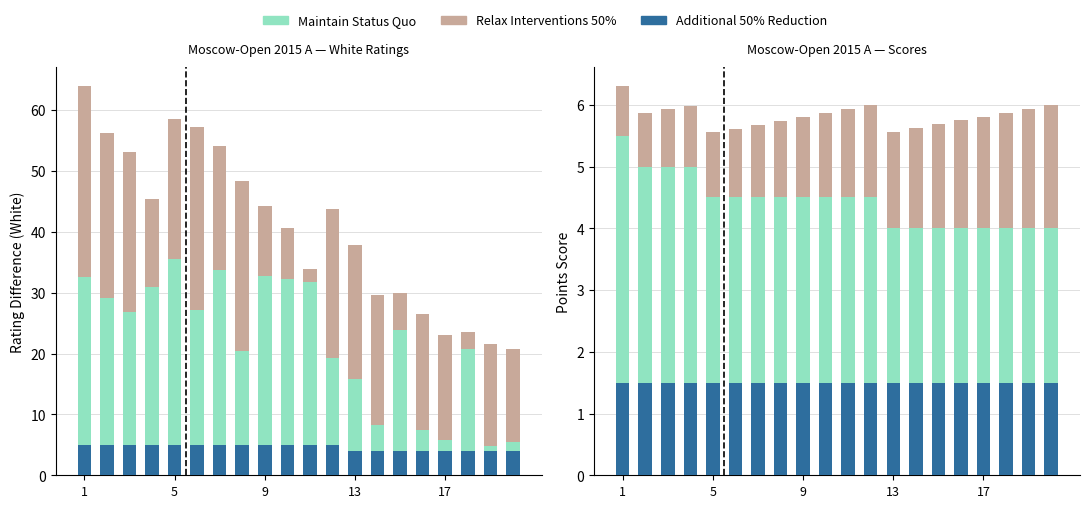

List the series in order of their peak value, lowest first.

Additional 50% Reduction, Relax Interventions 50%, Maintain Status Quo